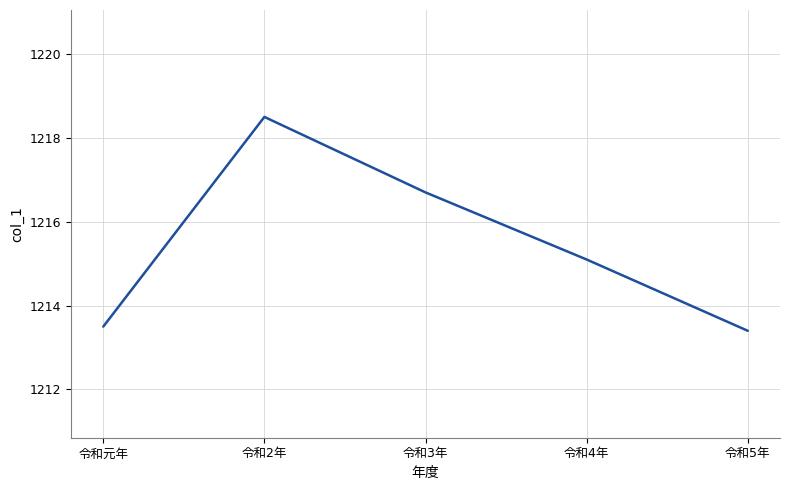

True or false: the data has more than 0 interior local peaks.

True